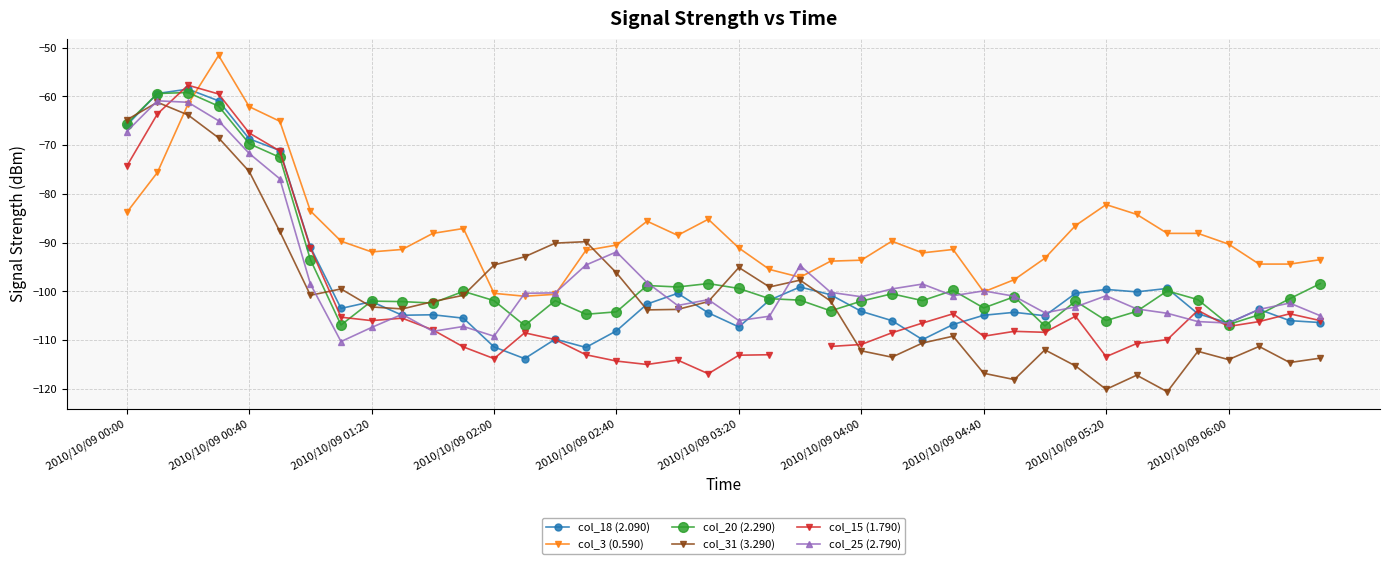

What are all the series names shown in the legend?

col_18 (2.090), col_3 (0.590), col_20 (2.290), col_31 (3.290), col_15 (1.790), col_25 (2.790)